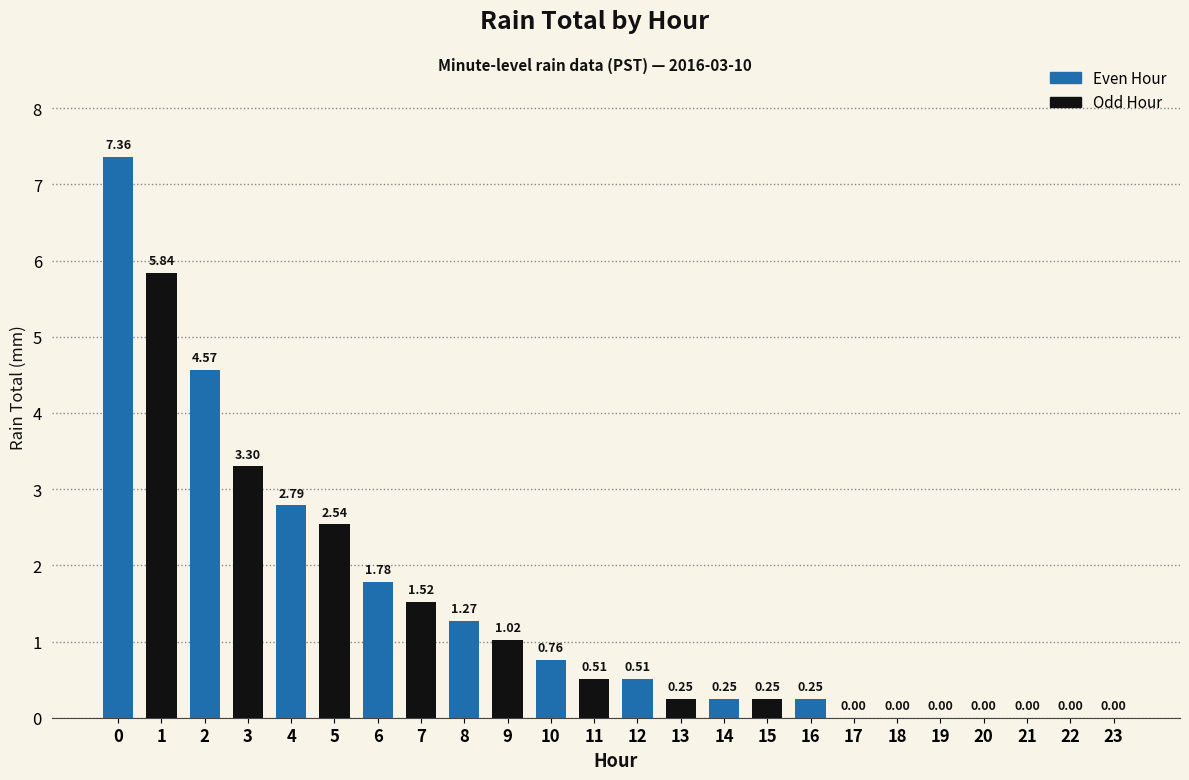

At which label is the value closest to 3?

4